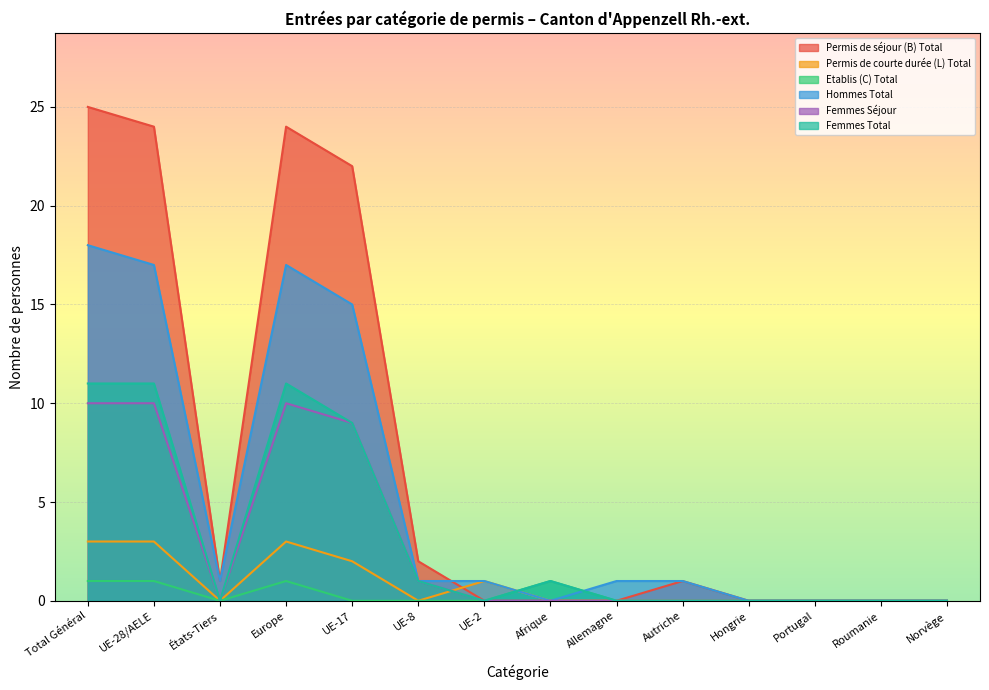

The value of Permis de séjour (B) Total at États-Tiers is 2. True or false?

False